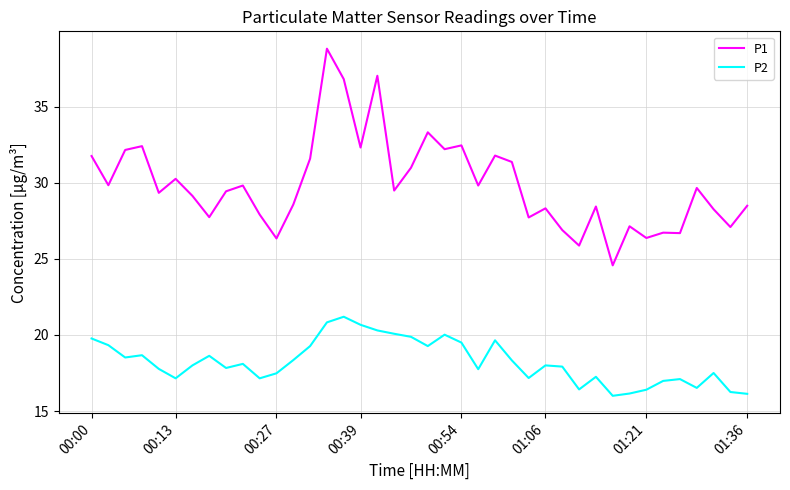

What are all the series names shown in the legend?

P1, P2